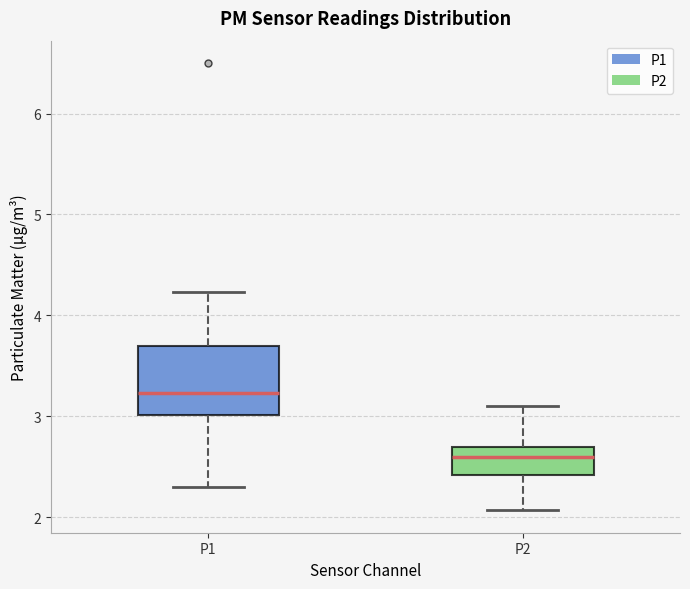

Where does the median line of the box for P2 sit on the y-axis? The values are not printed on the chart, so give them approximately, as read against the axis.

2.6